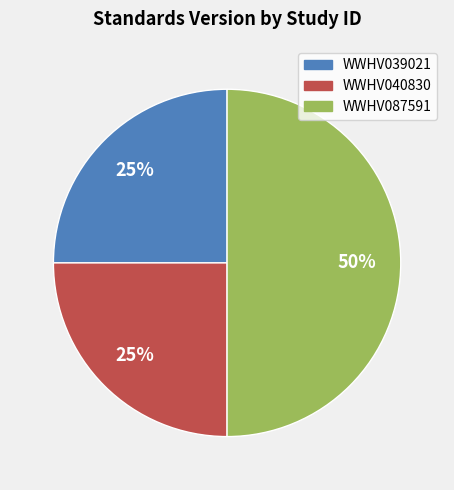

To the nearest percent, what portion does WWHV040830 represent?

25%